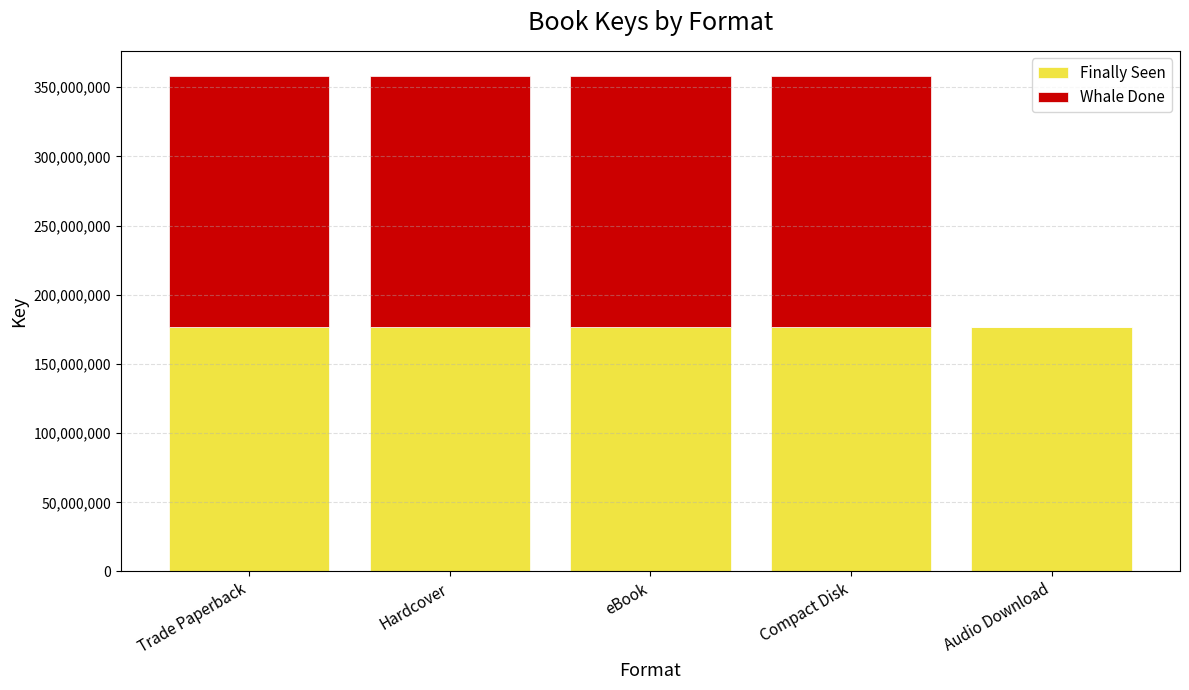

What are all the series names shown in the legend?

Finally Seen, Whale Done